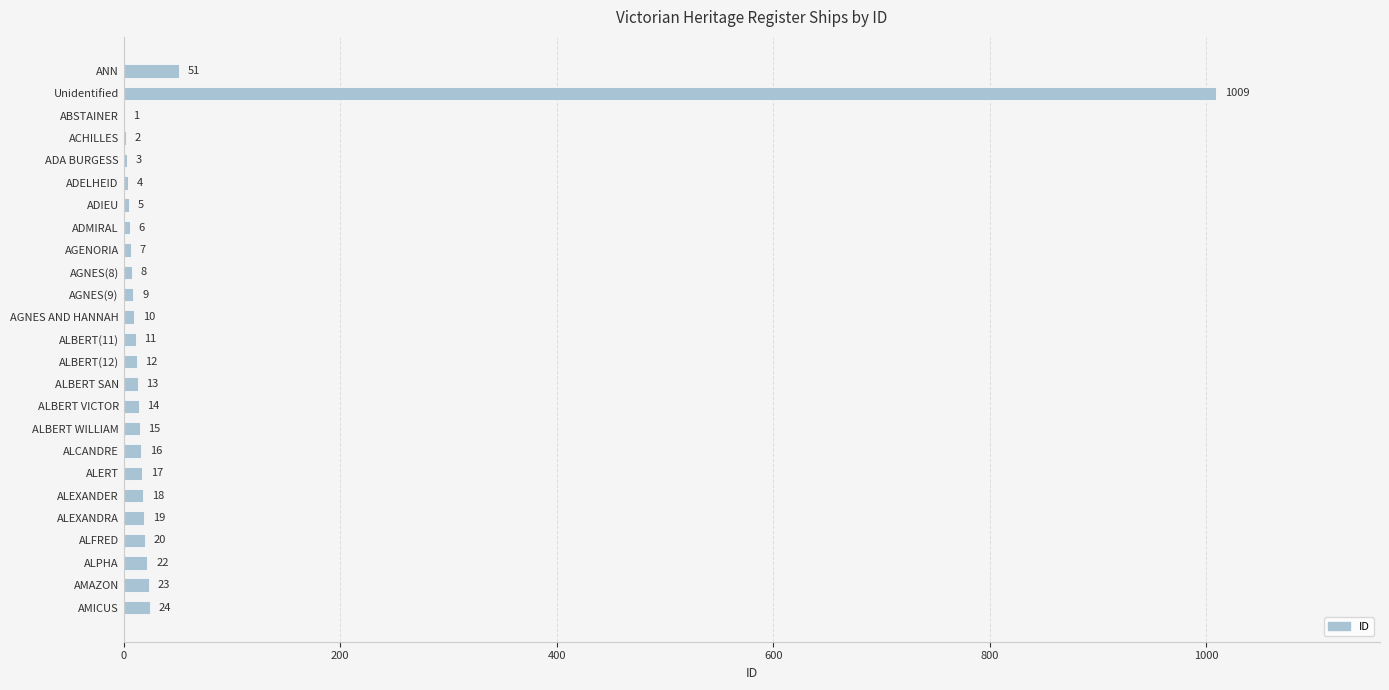

Reading bottom to top, what are all the values shown in this chart?

AMICUS=24	AMAZON=23	ALPHA=22	ALFRED=20	ALEXANDRA=19	ALEXANDER=18	ALERT=17	ALCANDRE=16	ALBERT WILLIAM=15	ALBERT VICTOR=14	ALBERT SAN=13	ALBERT(12)=12	ALBERT(11)=11	AGNES AND HANNAH=10	AGNES(9)=9	AGNES(8)=8	AGENORIA=7	ADMIRAL=6	ADIEU=5	ADELHEID=4	ADA BURGESS=3	ACHILLES=2	ABSTAINER=1	Unidentified=1009	ANN=51